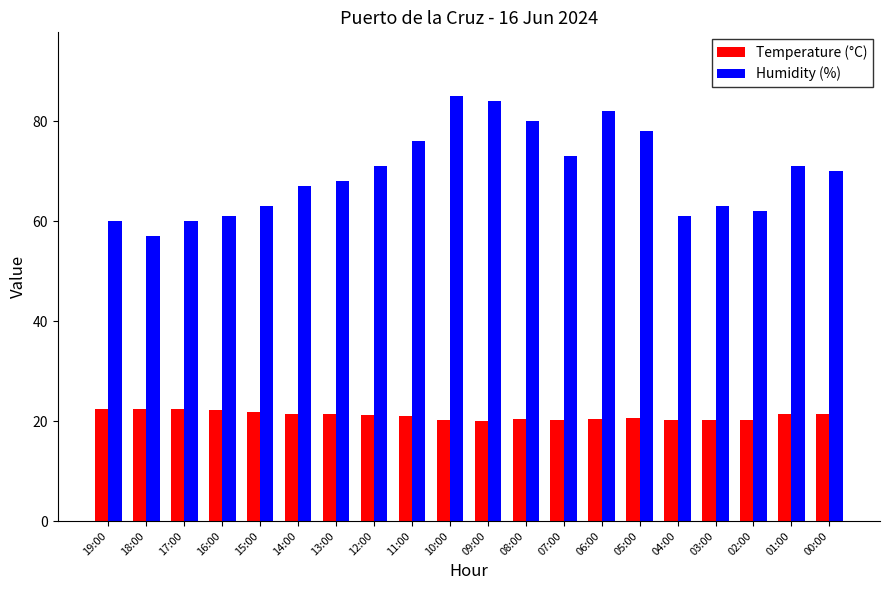

What are all the series names shown in the legend?

Temperature (°C), Humidity (%)